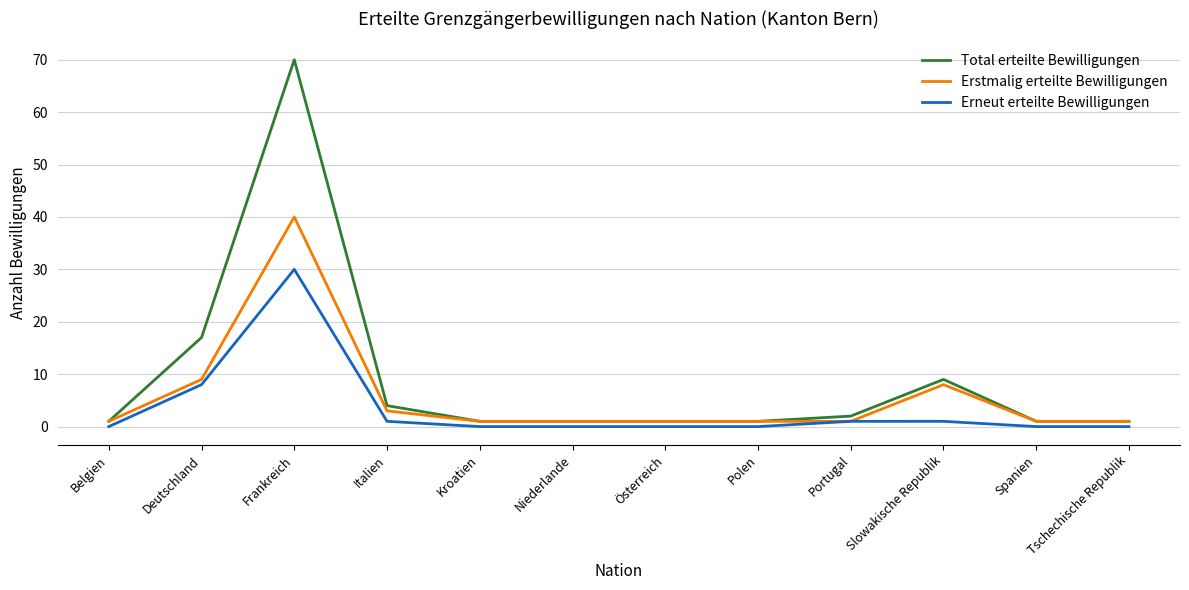

True or false: Total erteilte Bewilligungen has a value of 22 at Deutschland.

False